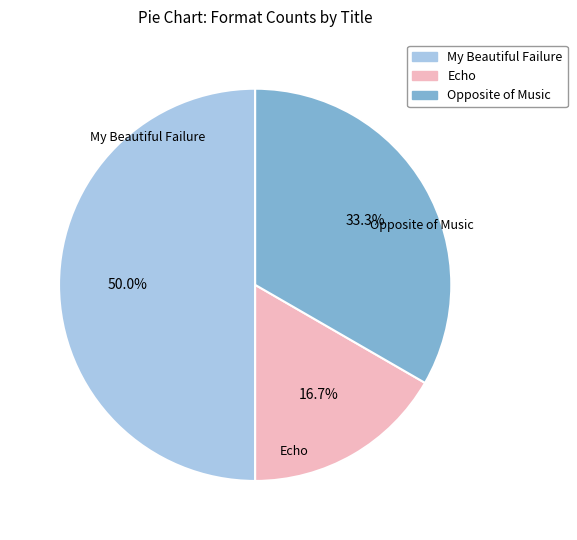

Is the sum of My Beautiful Failure and Echo greater than half?

Yes